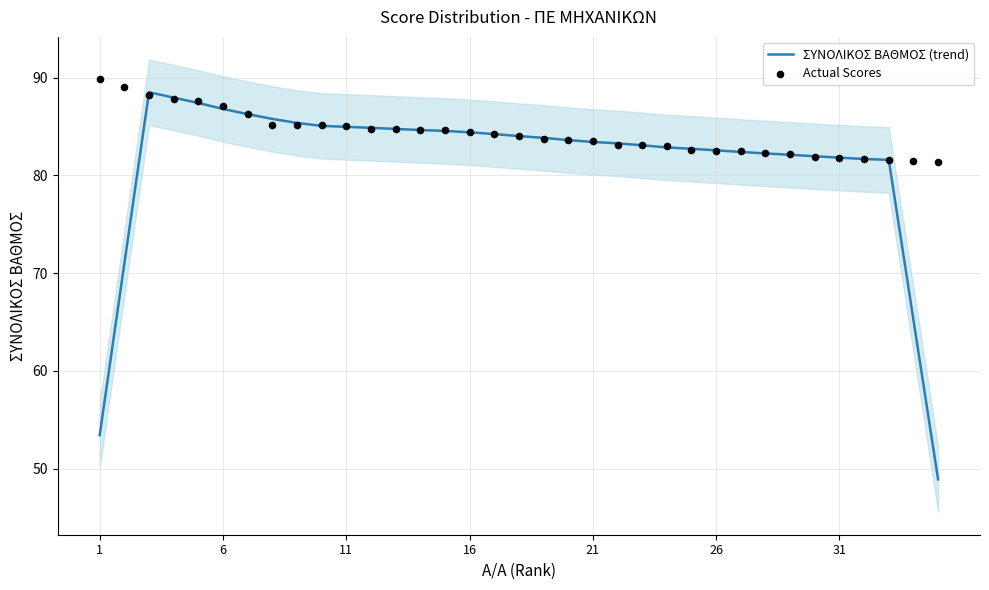

Which series contains the highest Y value?

Actual Scores